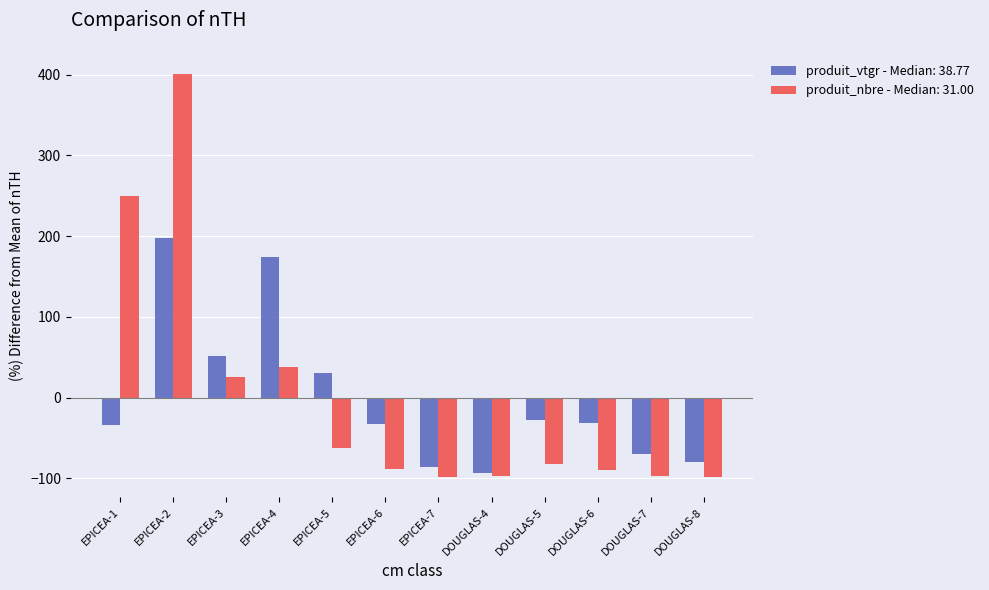

The value of produit_vtgr - Median: 38.77 at EPICEA-1 is -33.6. True or false?

True